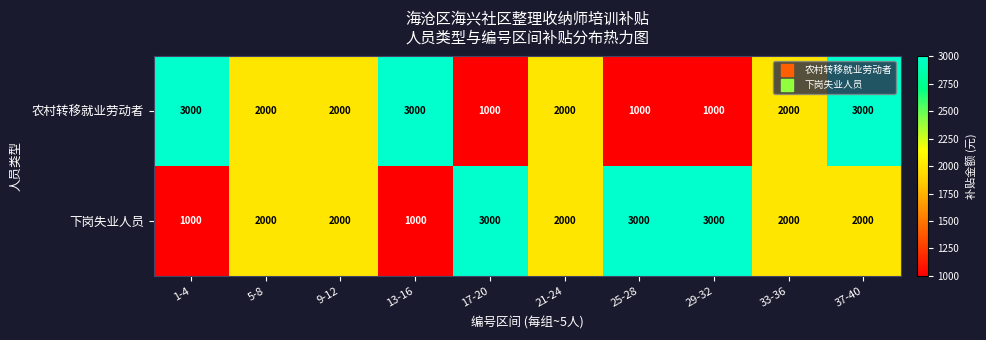

At which label does 农村转移就业劳动者 first exceed 2000?

1-4